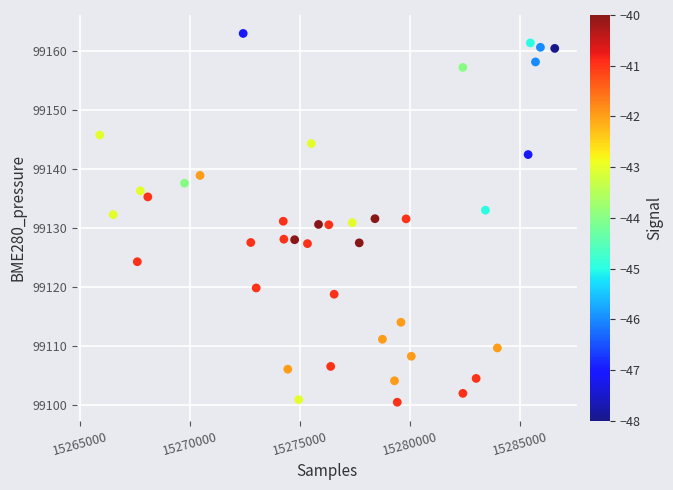

What is the range of Y values (max minus min)?

62.4